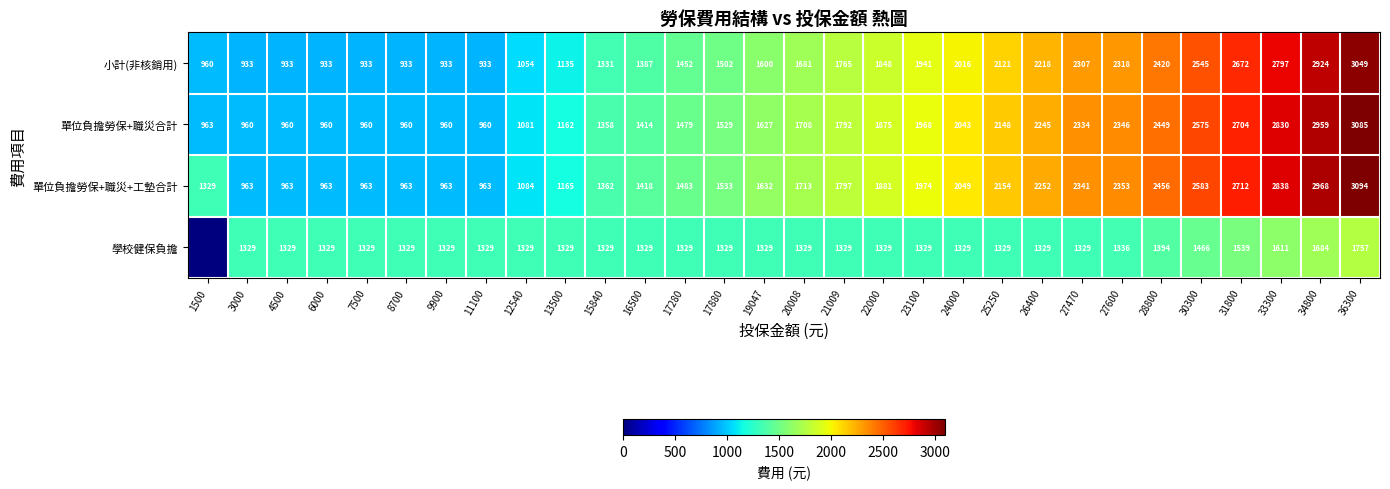

What is the difference between the second highest and minimum values in the 小計(非核銷用) series?

1991